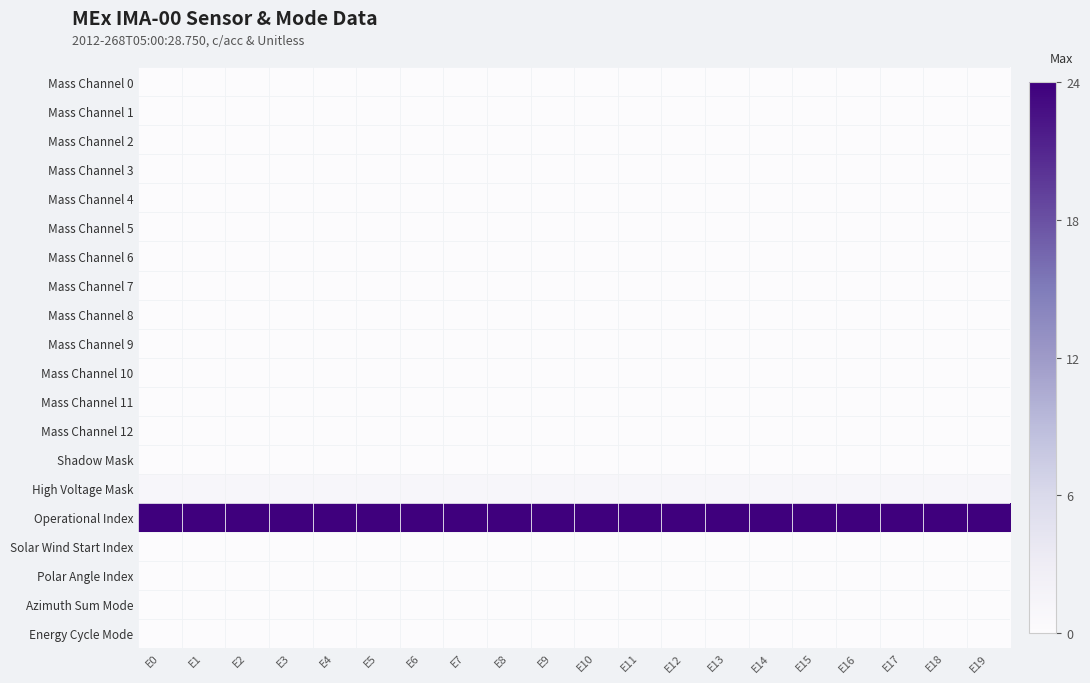

Which series has the largest total across all categories?

Operational Index